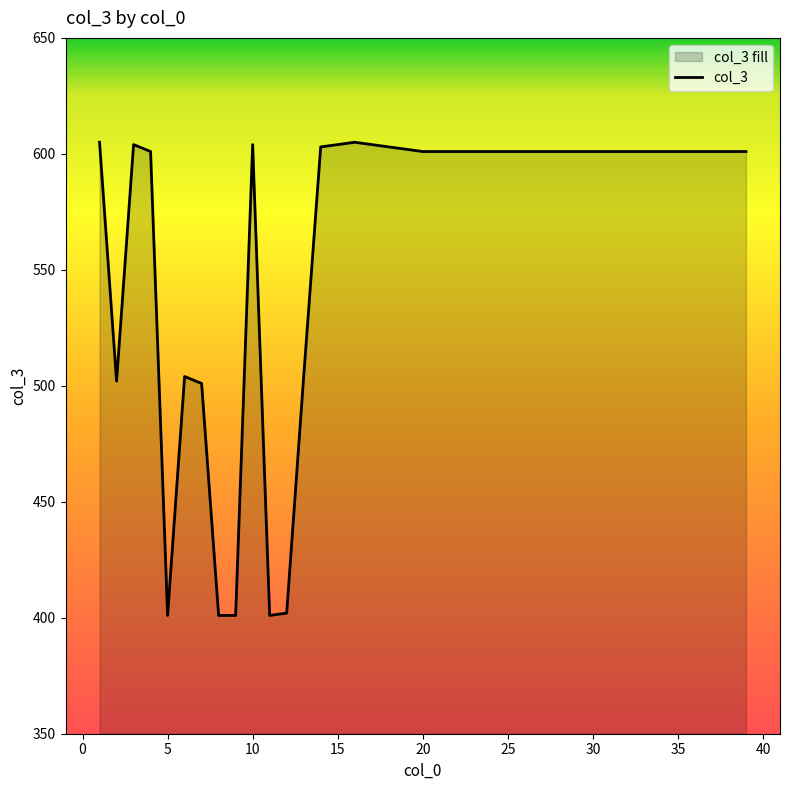

What is the sum of all values?

10647